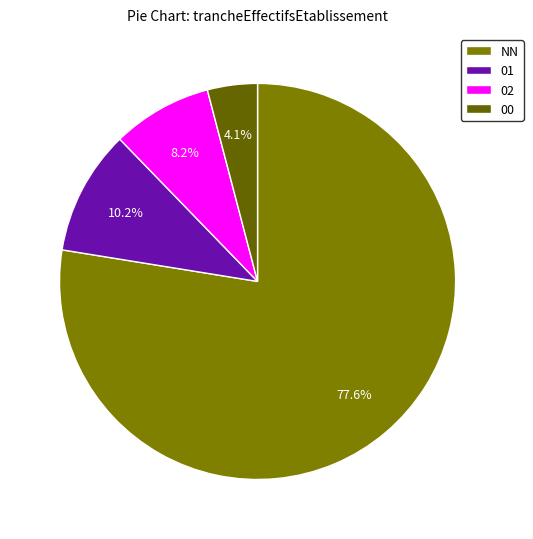

True or false: 01 accounts for 10% of the total.

True